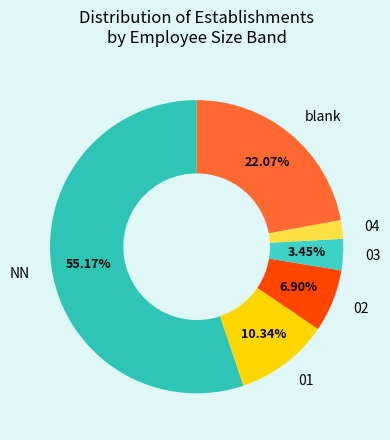

To the nearest percent, what portion does 03 represent?

3%